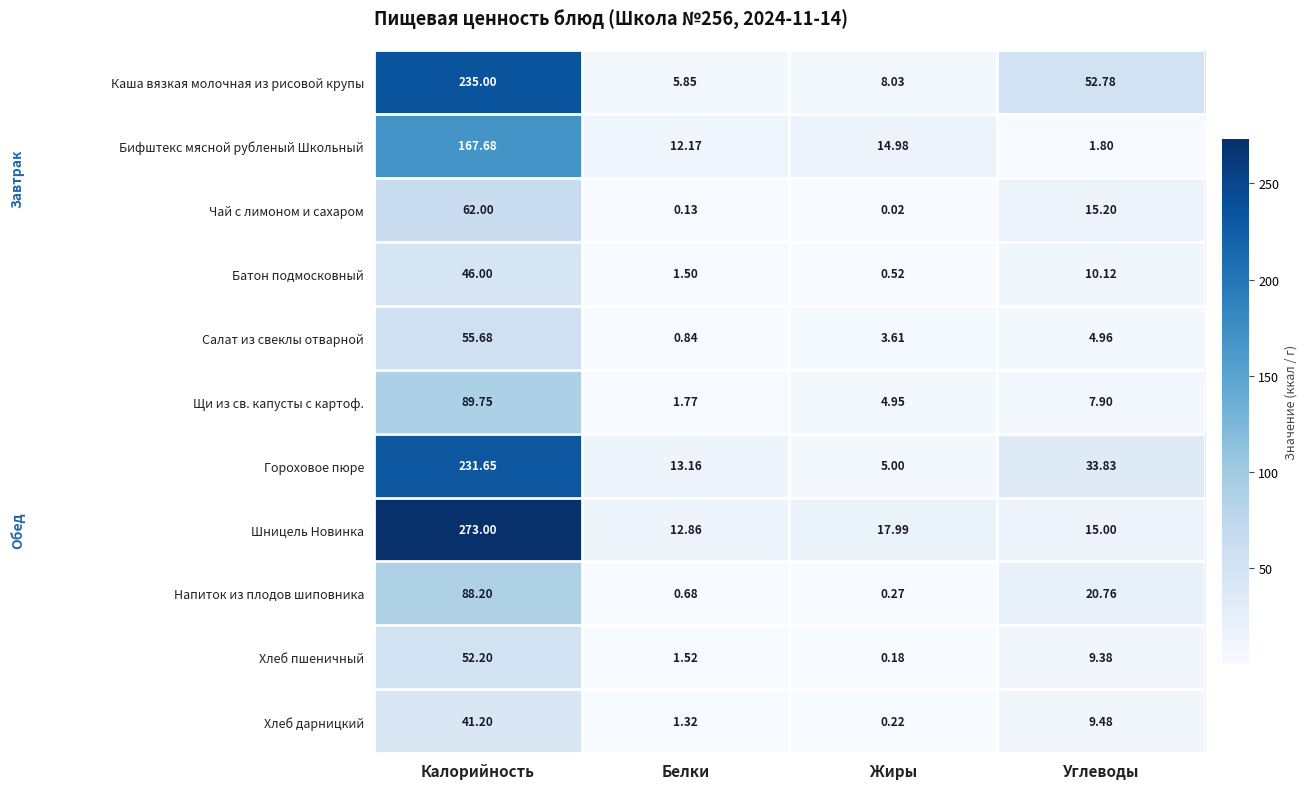

Which label corresponds to the largest value in the chart?

Калорийность